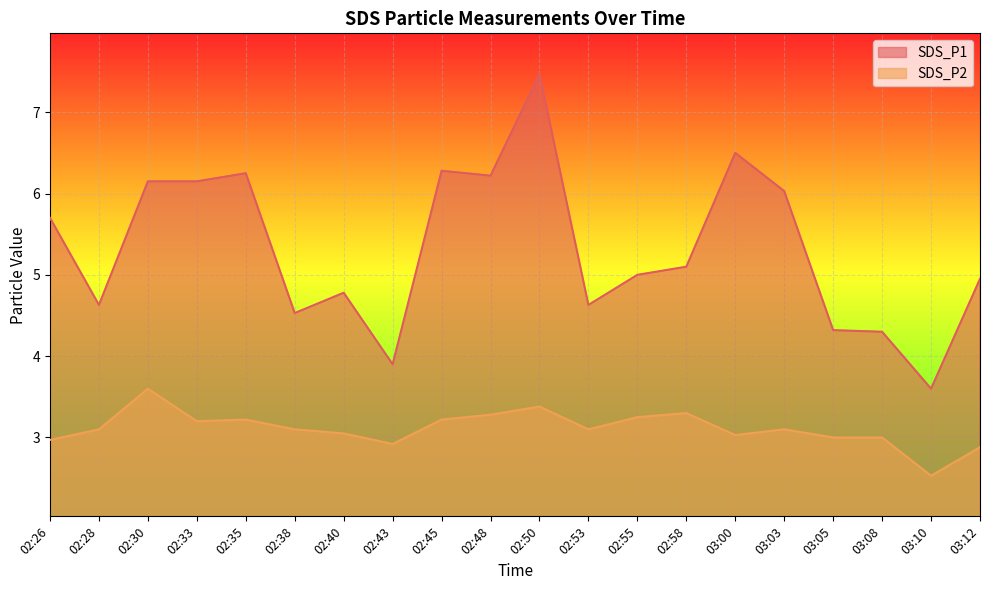

Which category has the lowest value across all series?

03:10